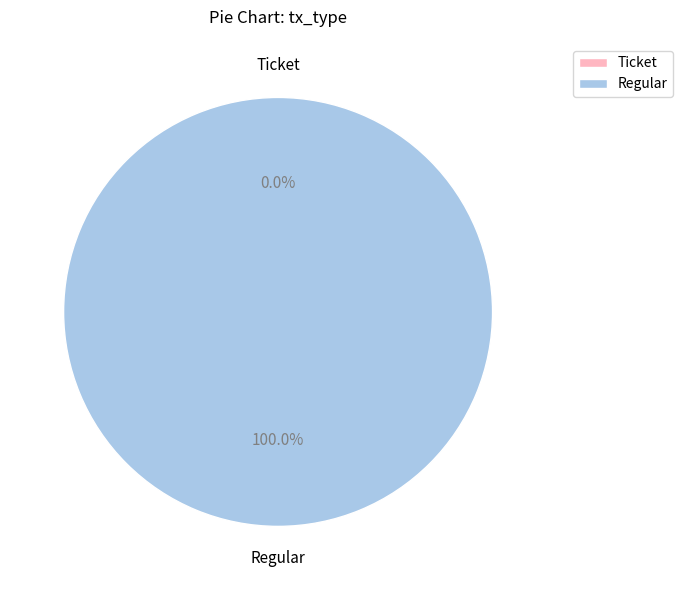

The Ticket slice represents 1% of the pie. True or false?

False